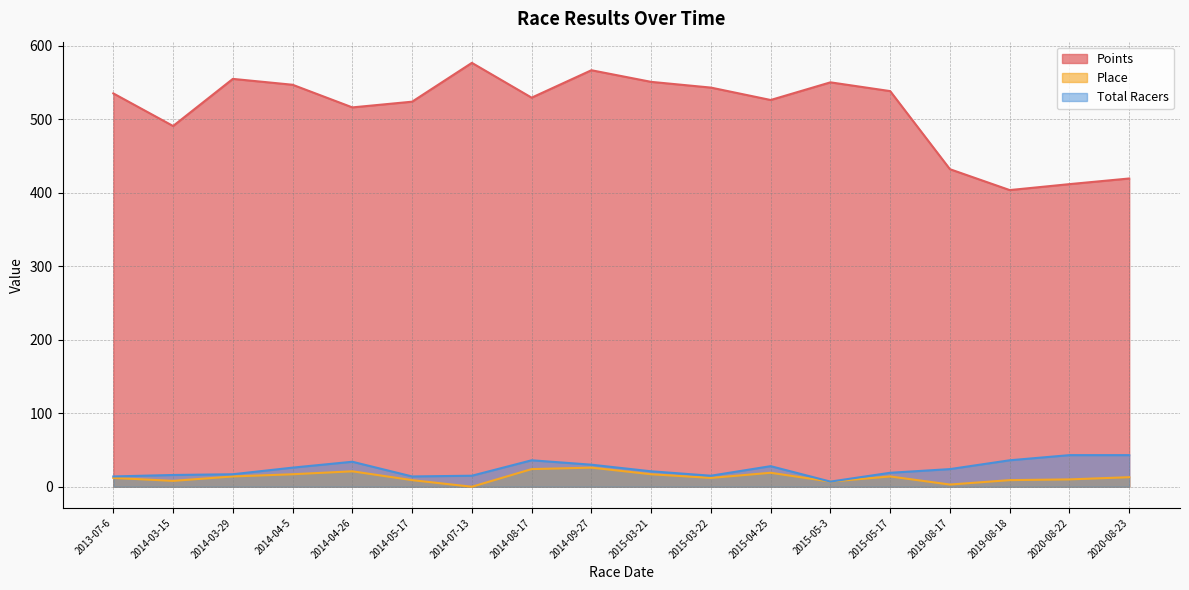

Which series has the widest spread of values?

Points